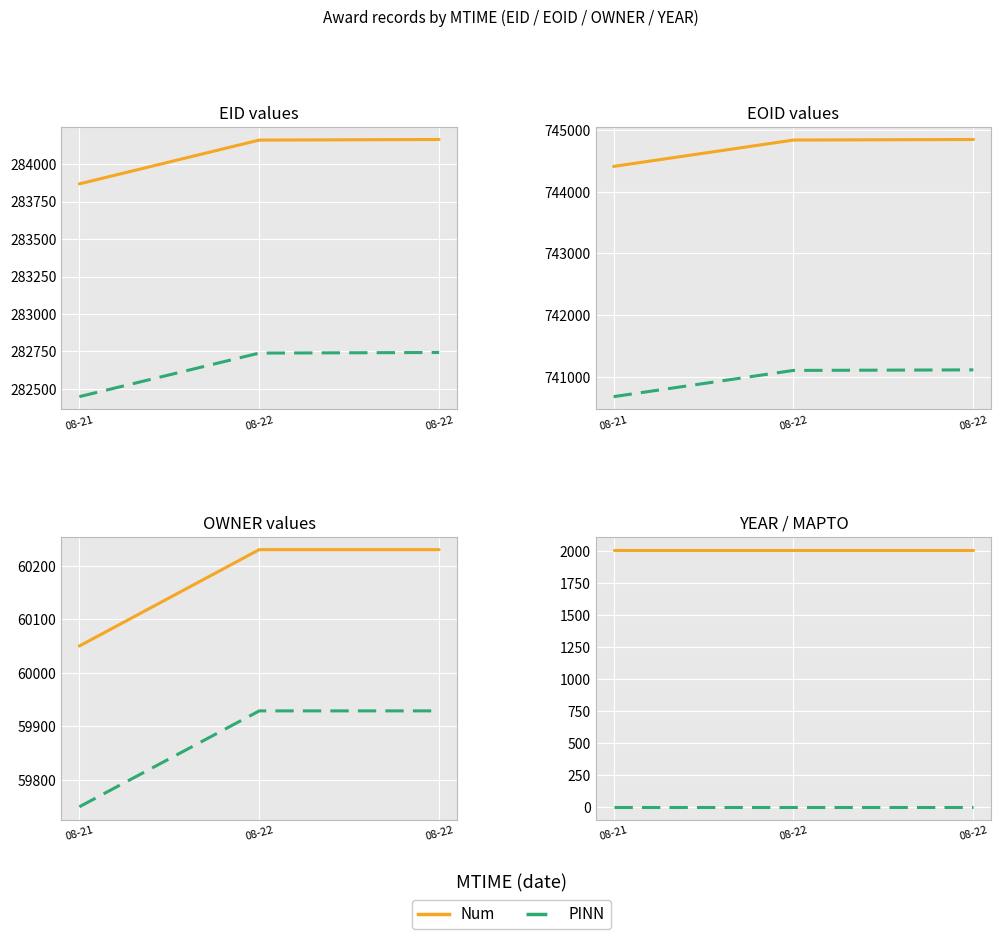

Rank the series by their average value, from lowest to highest.

PINN, Num